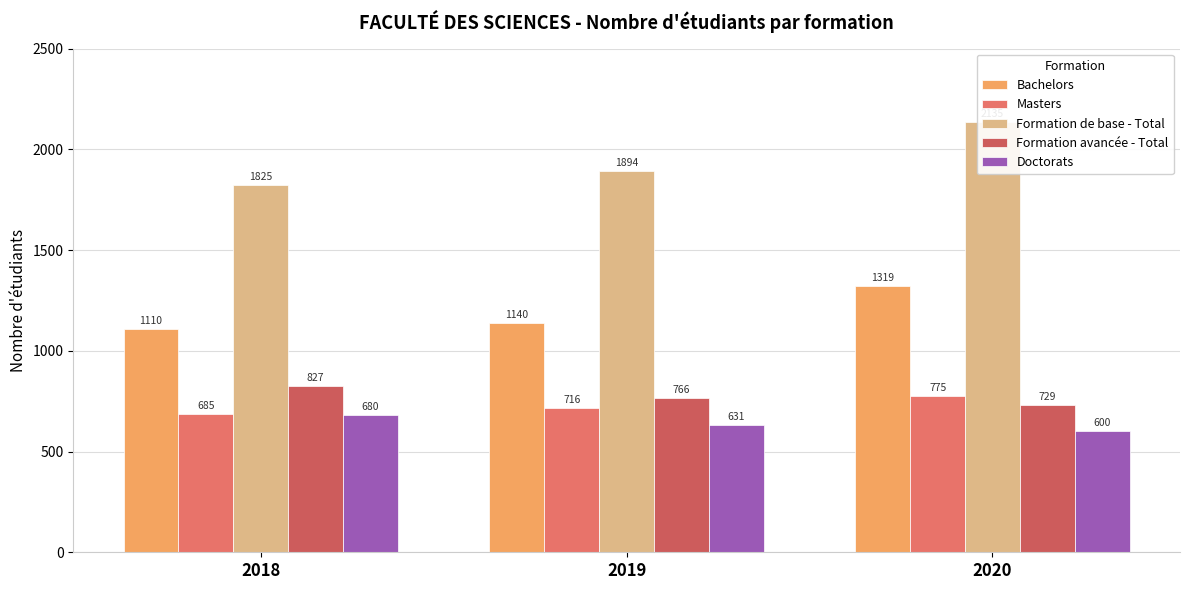

How many bars are there in each group?

5